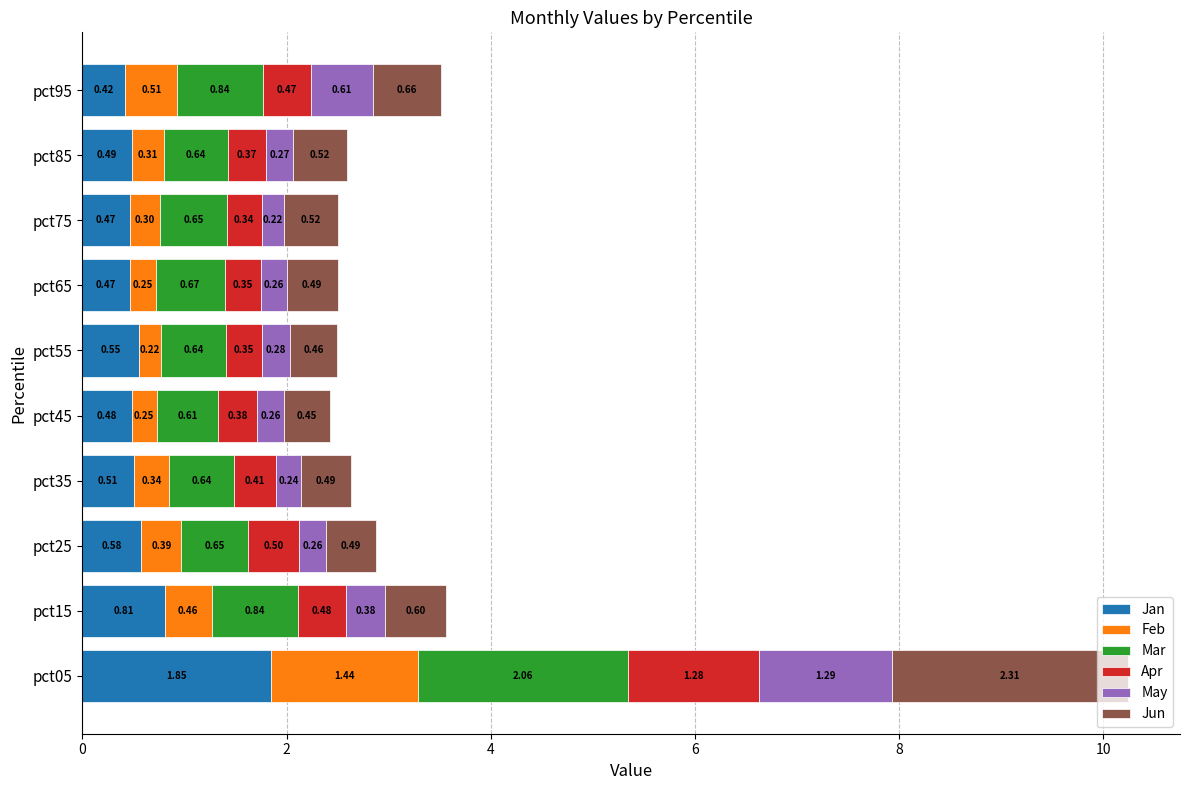

What is the sum of all Jan values?

6.6